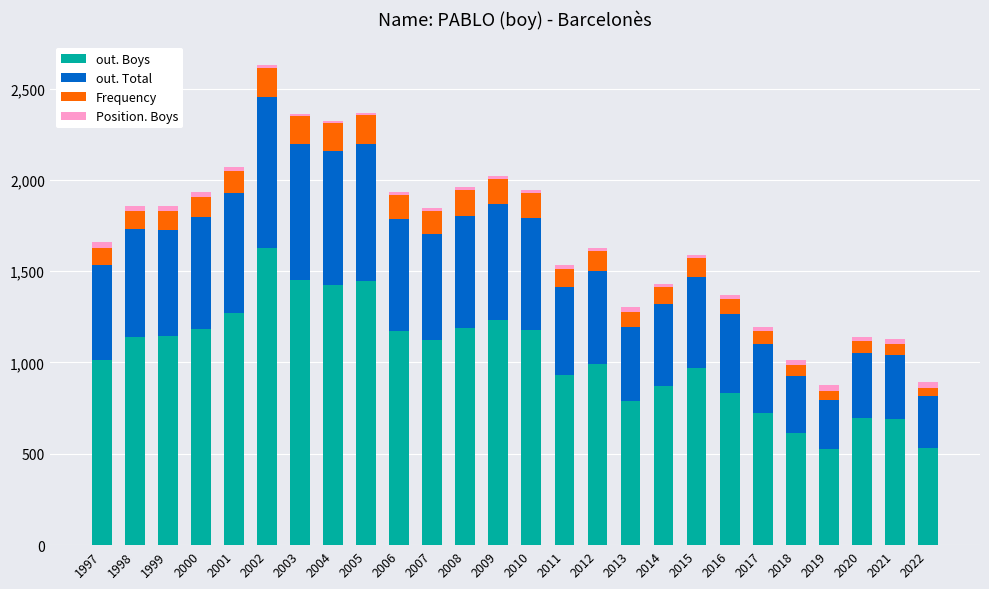

Are the bars horizontal?

No